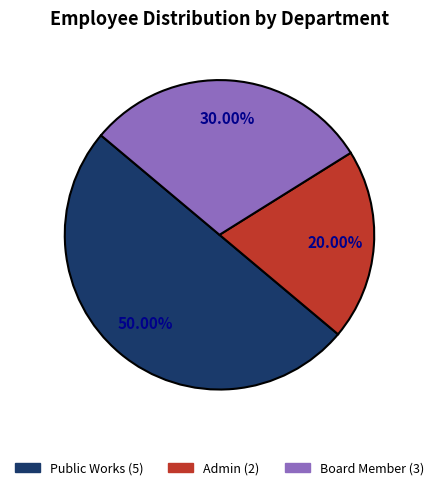

Is it true that Board Member is 41% of the pie?

False